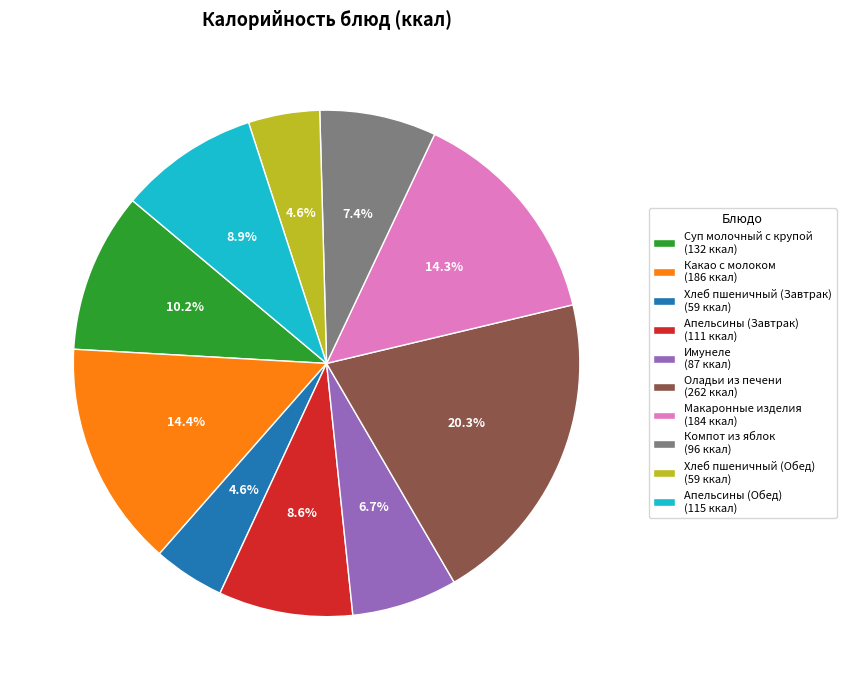

To the nearest percent, what percentage of the pie is Хлеб пшеничный (Завтрак)?

5%